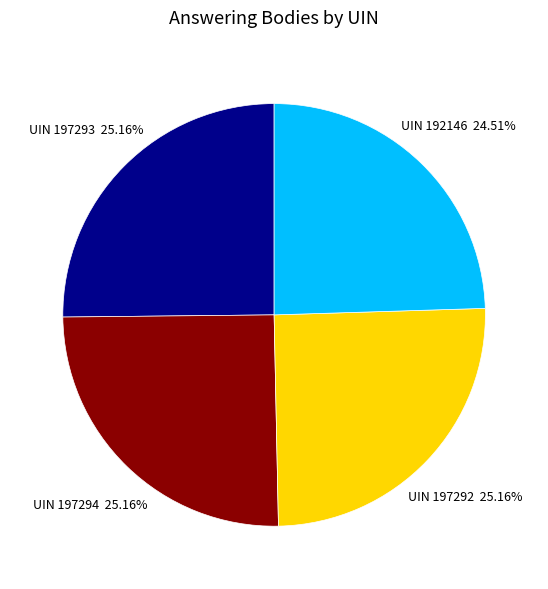

Does UIN 197294 account for over 50% of the chart?

No